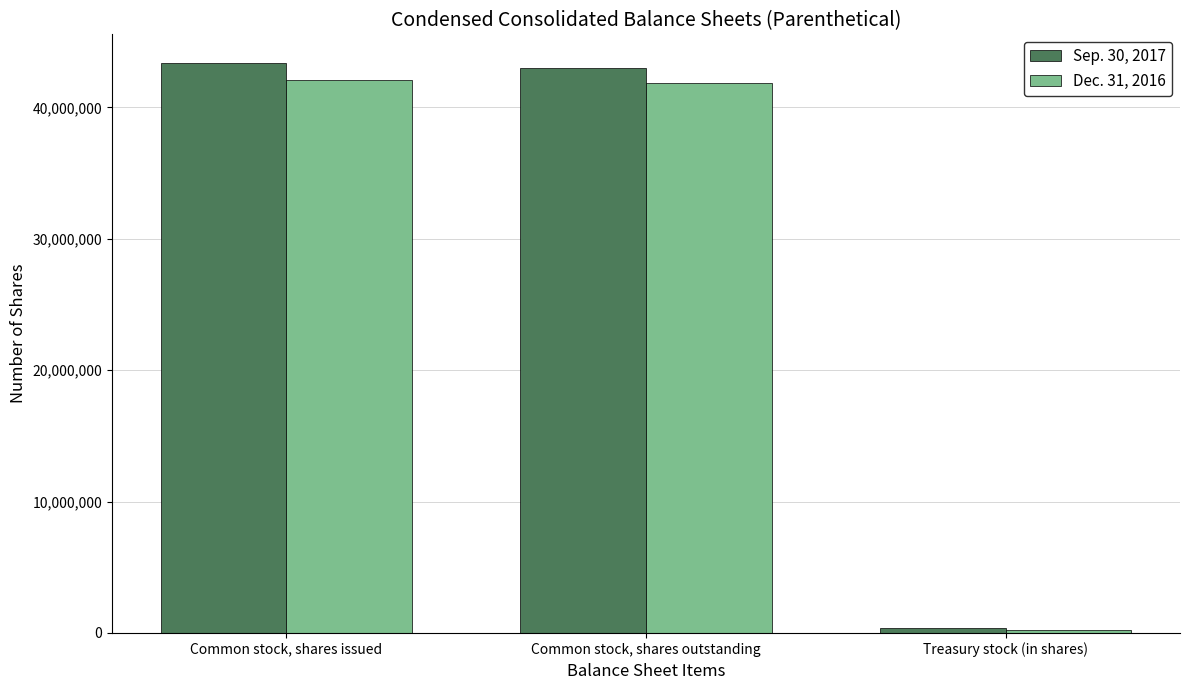

What is the total value across all series at Common stock, shares outstanding?

84827728